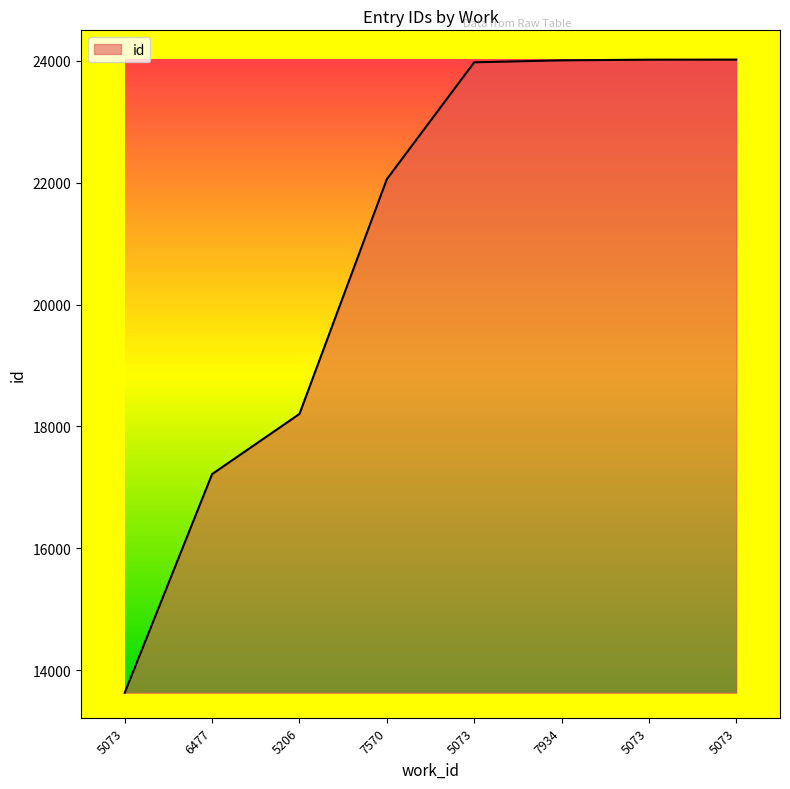

Rank the categories by value from highest to lowest.

5073, 5073, 7934, 5073, 7570, 5206, 6477, 5073